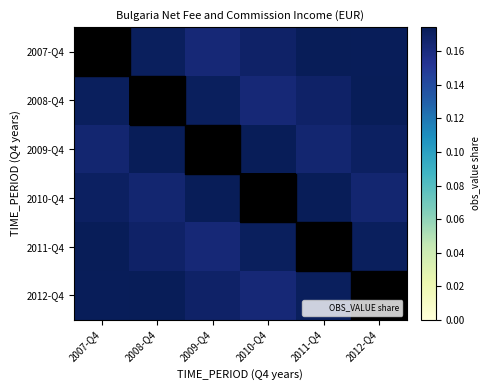

Reading right to left, extract all data points from this chart.

2007-Q4: 2012-Q4=0.2	2011-Q4=0.2	2010-Q4=0.2	2009-Q4=0.2	2008-Q4=0.2	2007-Q4=0.1
2008-Q4: 2012-Q4=0.2	2011-Q4=0.2	2010-Q4=0.2	2009-Q4=0.2	2008-Q4=0.1	2007-Q4=0.2
2009-Q4: 2012-Q4=0.2	2011-Q4=0.2	2010-Q4=0.2	2009-Q4=0.2	2008-Q4=0.2	2007-Q4=0.2
2010-Q4: 2012-Q4=0.2	2011-Q4=0.2	2010-Q4=0.2	2009-Q4=0.2	2008-Q4=0.2	2007-Q4=0.2
2011-Q4: 2012-Q4=0.2	2011-Q4=0.1	2010-Q4=0.2	2009-Q4=0.2	2008-Q4=0.2	2007-Q4=0.2
2012-Q4: 2012-Q4=0.1	2011-Q4=0.2	2010-Q4=0.2	2009-Q4=0.2	2008-Q4=0.2	2007-Q4=0.2